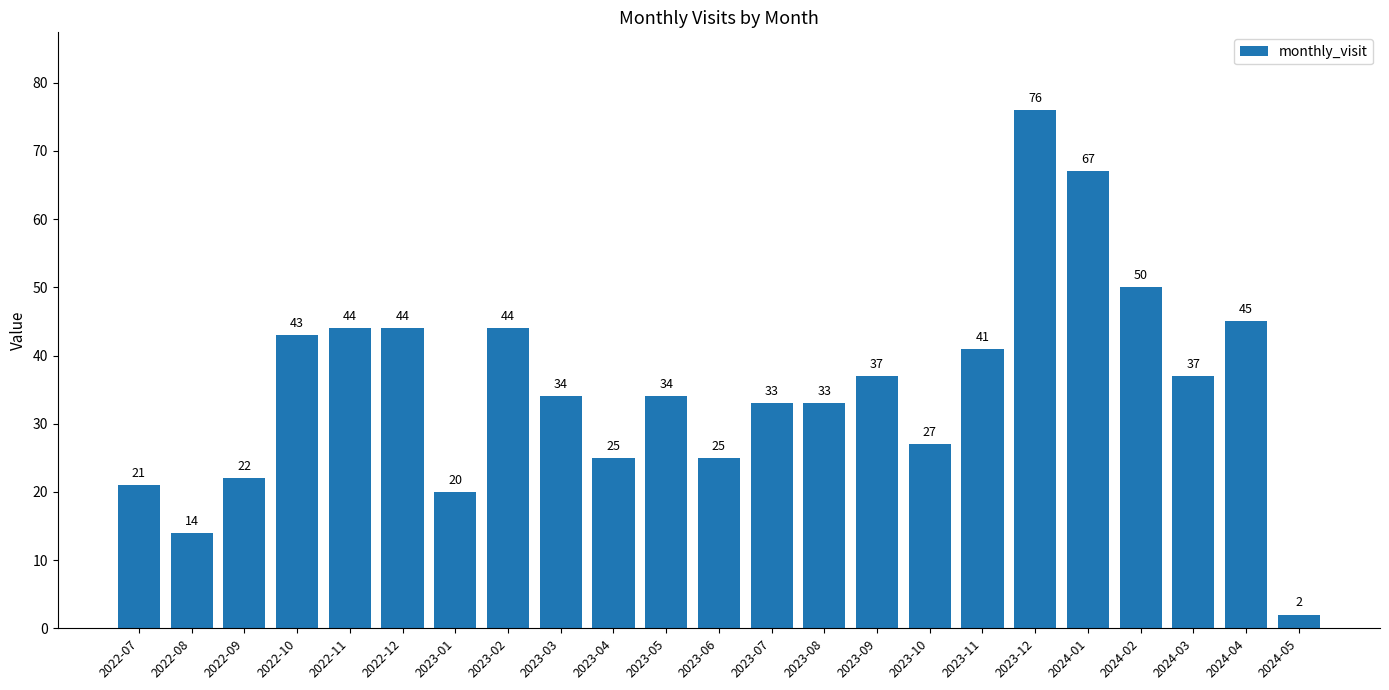

What is the average value?

36